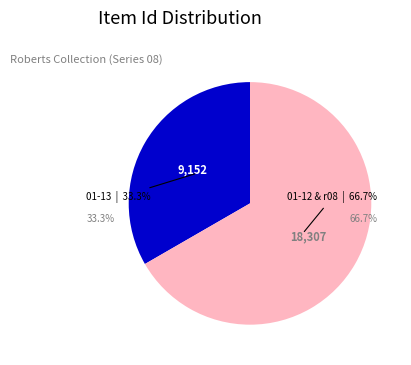

What portion of the pie excludes r08_01-11?

66.7%